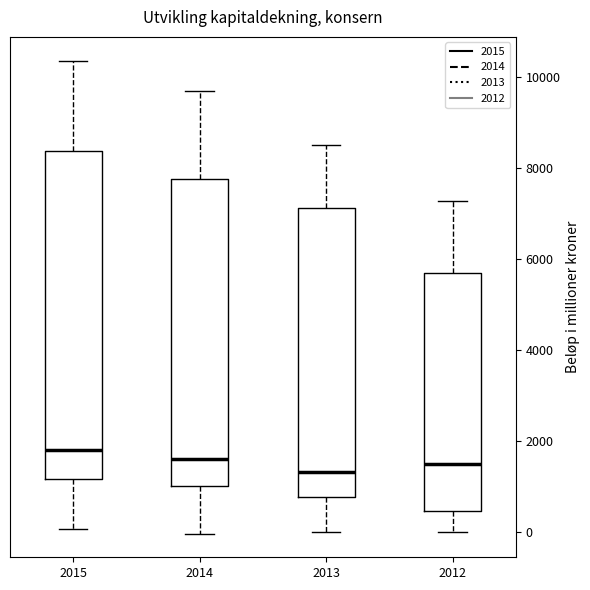

Comparing the boxes themselves (not the whiskers), which one is the tallest?

2015